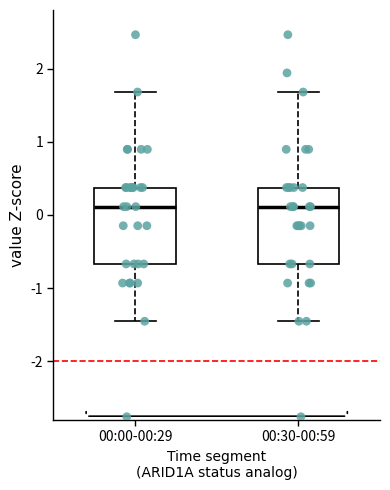

Where is the lower edge of the box for 00:30-00:59 on the y-axis? The values are not printed on the chart, so give them approximately, as read against the axis.

-0.7